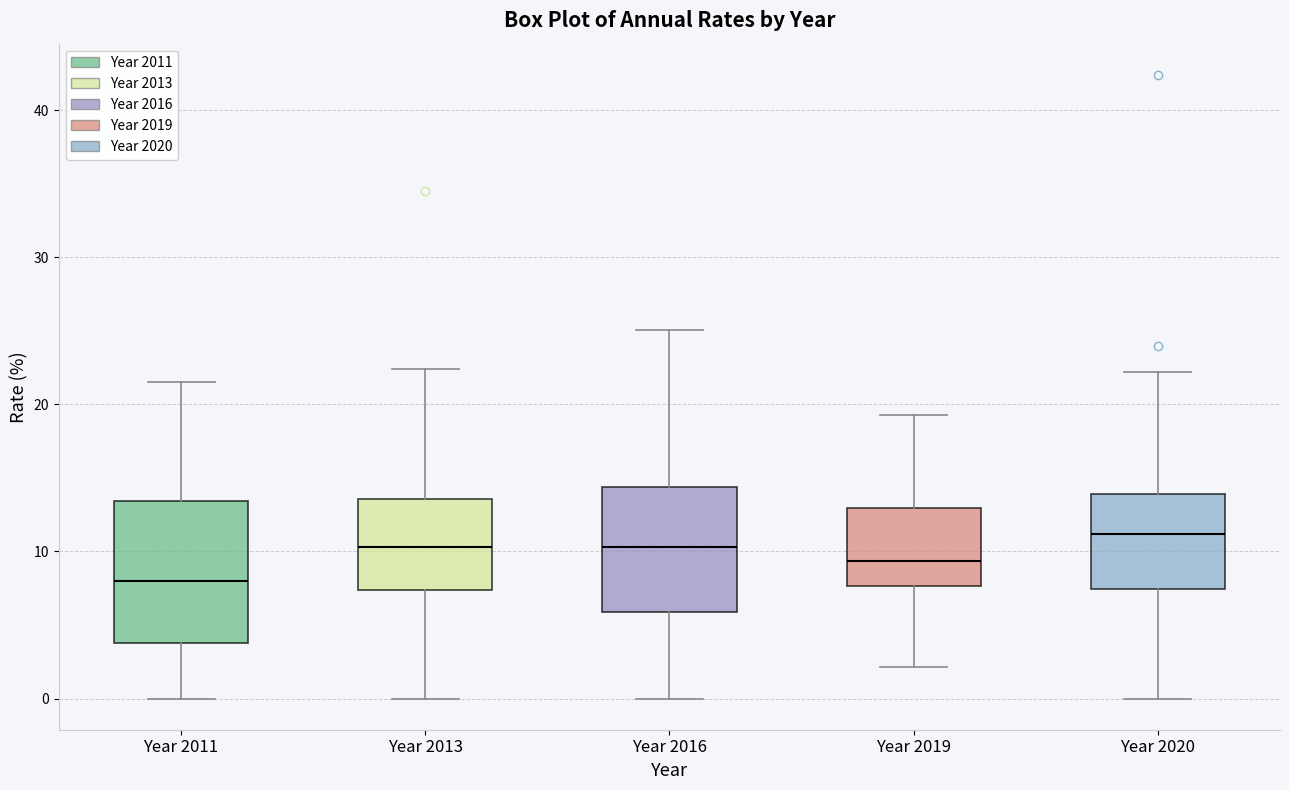

Reading left to right, read every box against the y-axis: the position of its median line, the range the box covers, and the ends of its whiskers. The values are not printed on the chart, so give them approximately, as read against the axis.

Year 2011: median 8, box 4 to 13, whiskers 0 to 22
Year 2013: median 10, box 7 to 14, whiskers 0 to 22
Year 2016: median 10, box 6 to 14, whiskers 0 to 25
Year 2019: median 9, box 8 to 13, whiskers 2 to 19
Year 2020: median 11, box 7 to 14, whiskers 0 to 22